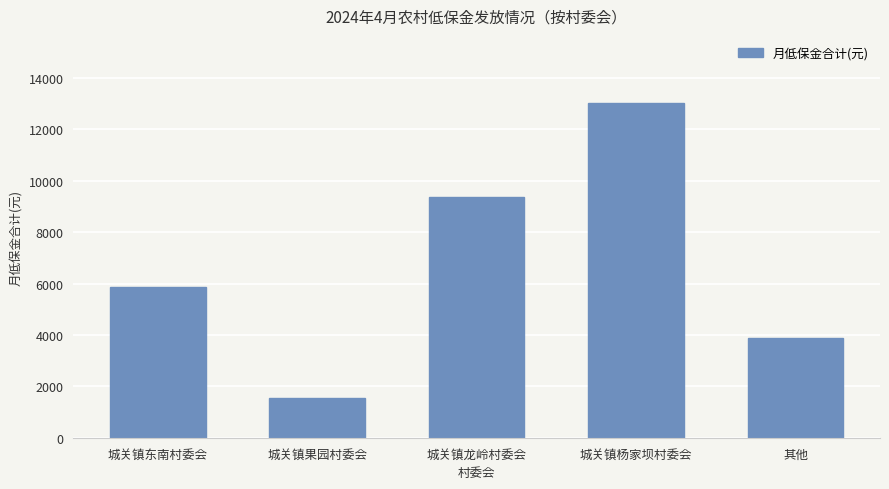

Rank the categories by value from highest to lowest.

城关镇杨家坝村委会, 城关镇龙岭村委会, 城关镇东南村委会, 其他, 城关镇果园村委会